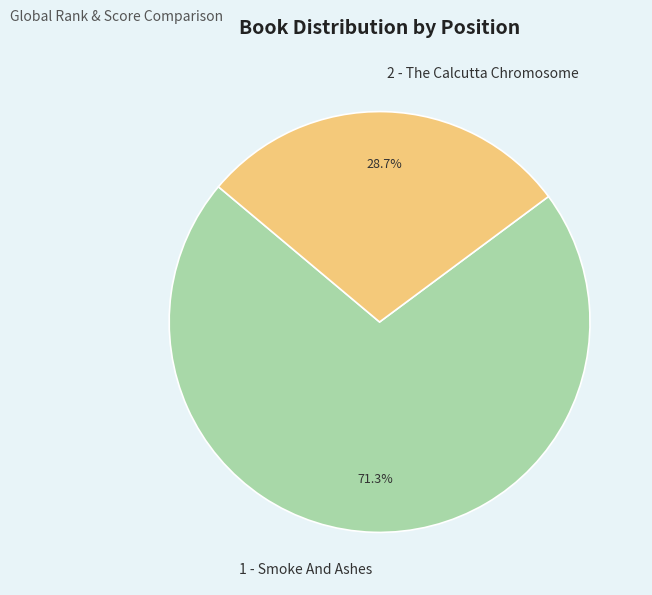

Which slice is the smallest?

2 - The Calcutta Chromosome